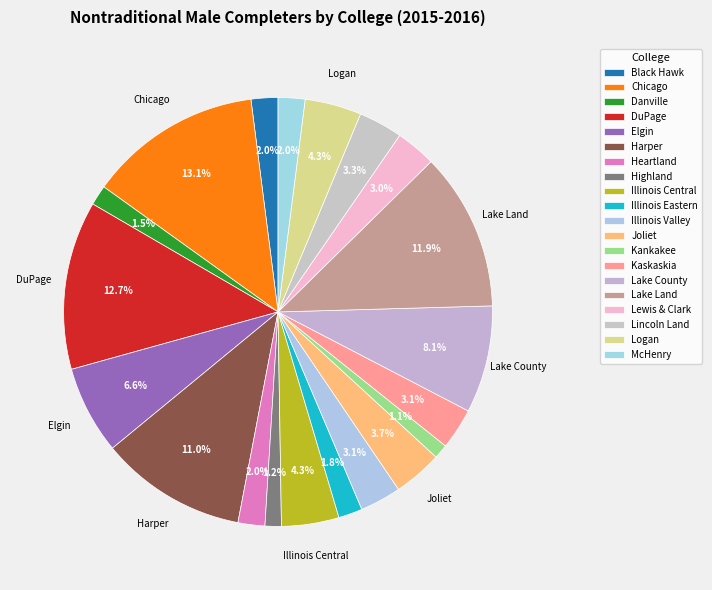

Which category has the biggest portion of the pie?

Chicago